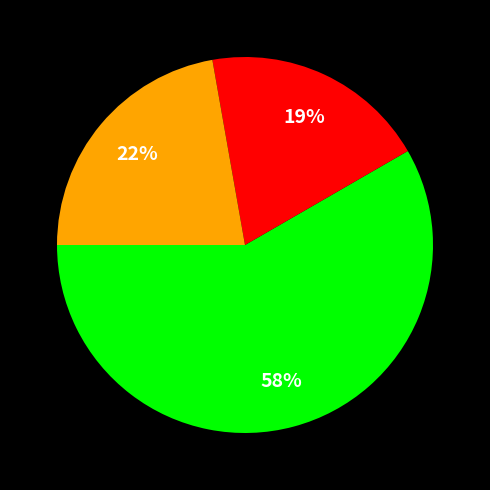

To the nearest percent, what is the average slice percentage?

33%